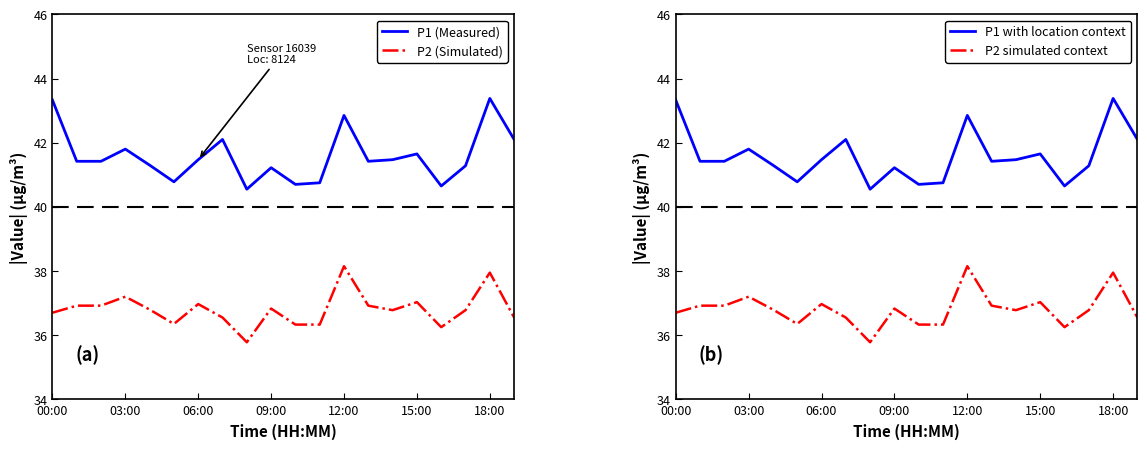

What is the greatest value displayed?

43.4